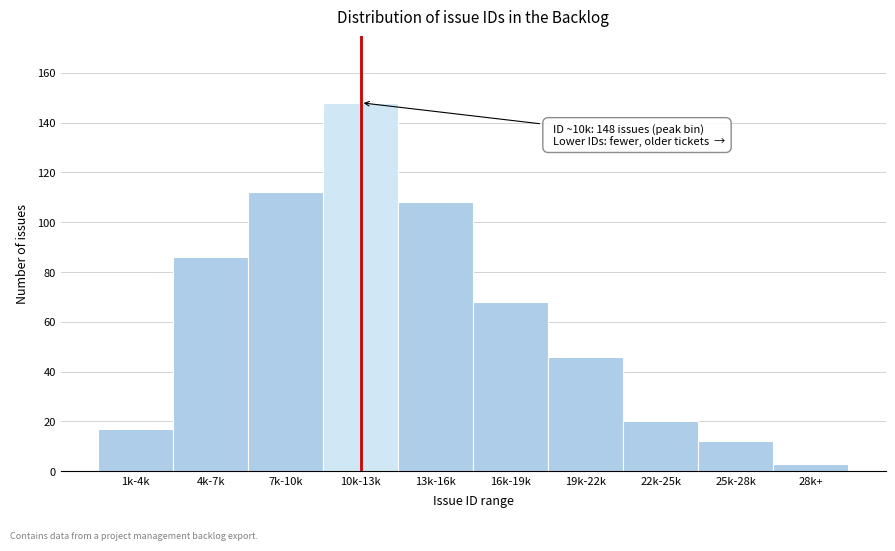

Reading left to right, what are all the values shown in this chart?

1k-4k=17	4k-7k=86	7k-10k=112	10k-13k=148	13k-16k=108	16k-19k=68	19k-22k=46	22k-25k=20	25k-28k=12	28k+=3